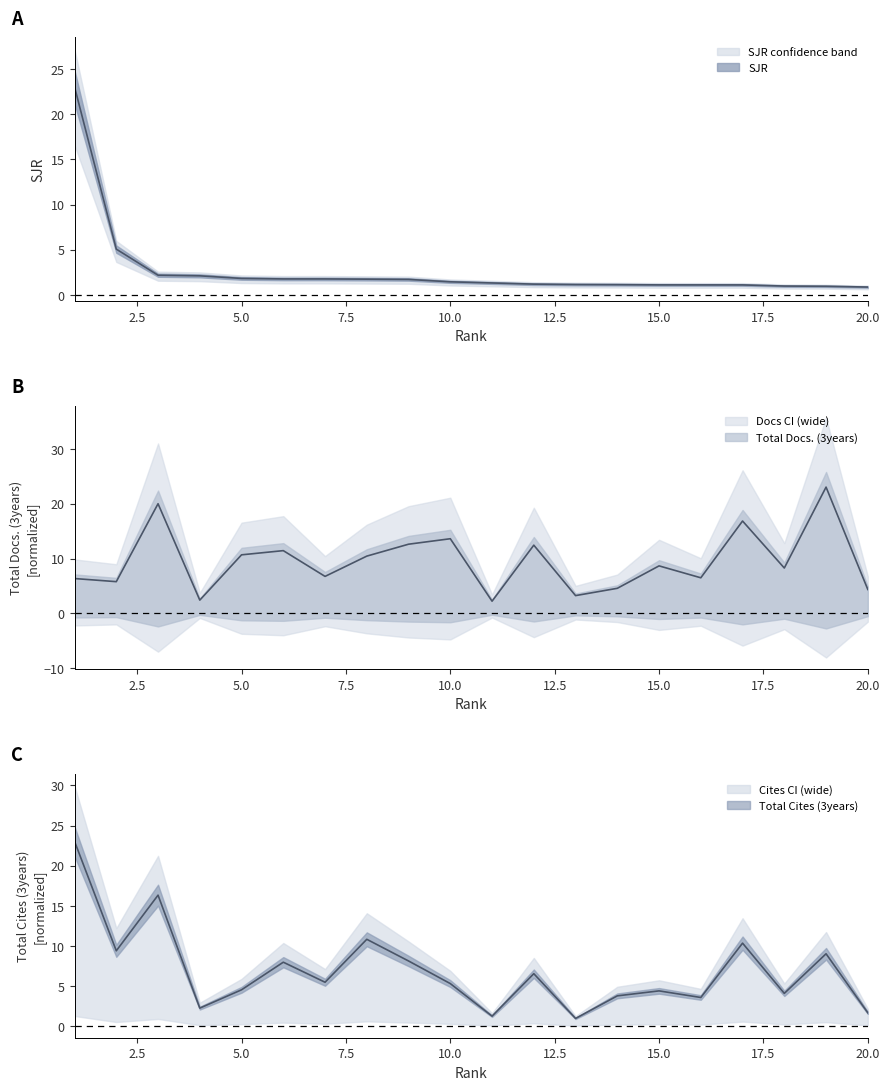

How many data points in Total Docs. (3years) are less than 8?

9